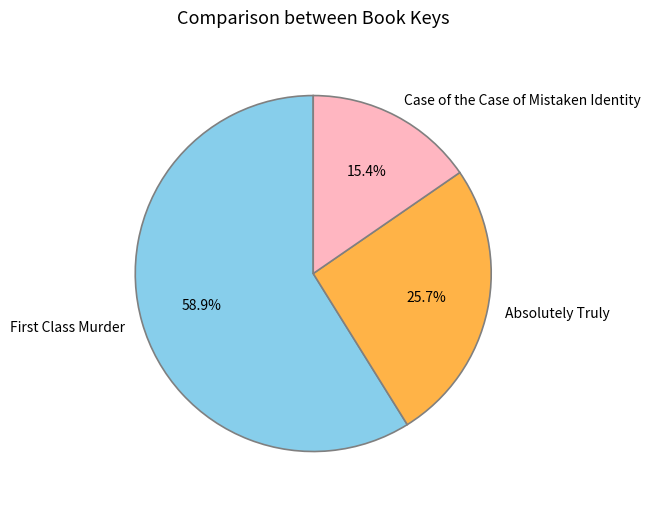

To the nearest percent, what is the combined percentage of Absolutely Truly and Case of the Case of Mistaken Identity?

41%